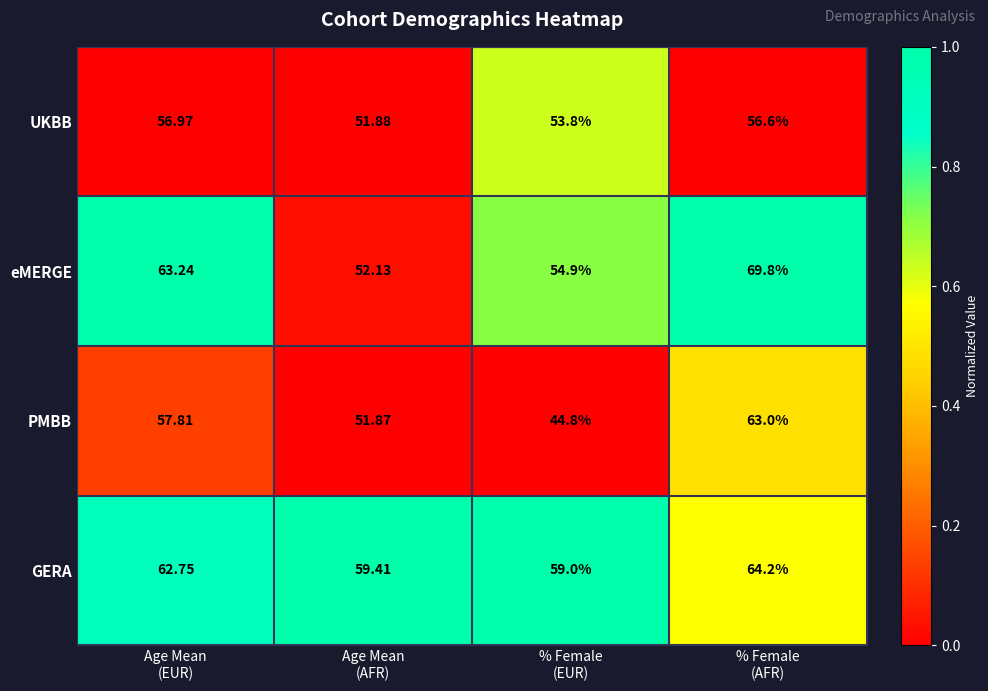

At % Female
(AFR), list the series in order from smallest to largest.

UKBB, PMBB, GERA, eMERGE